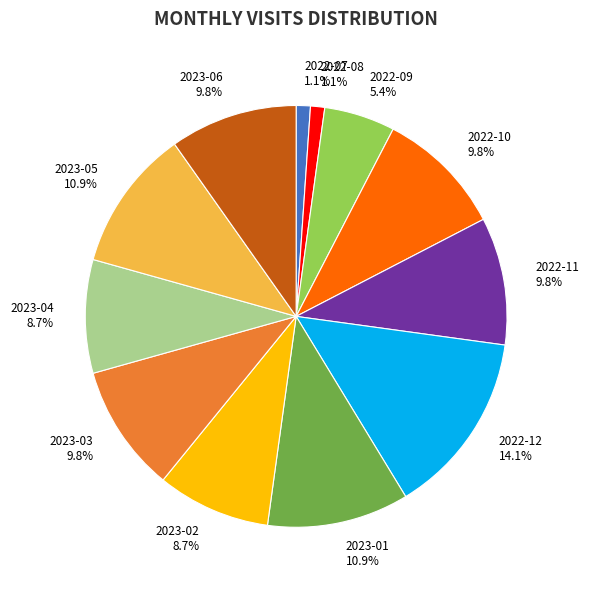

To the nearest percent, what is the difference between the 2023-01 and 2022-11 slice percentages?

1%